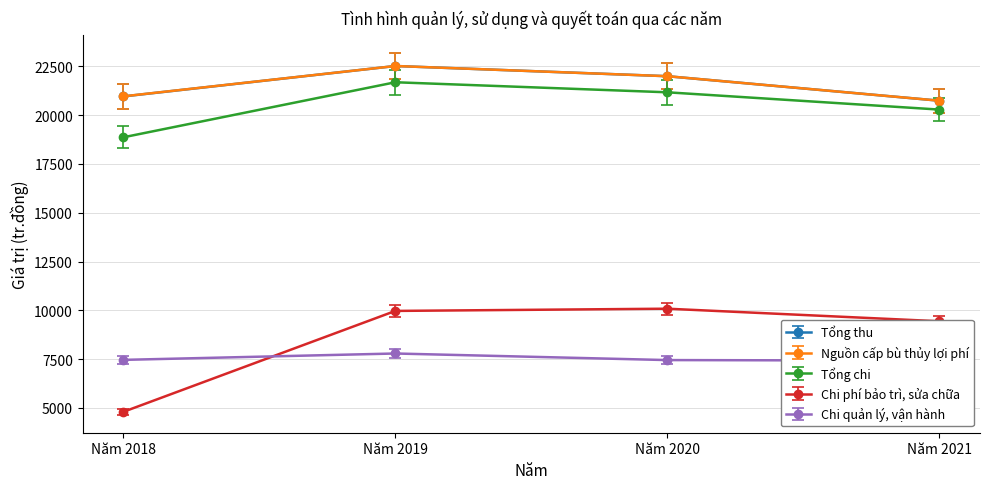

Is this an area chart (filled region under the line)?

No